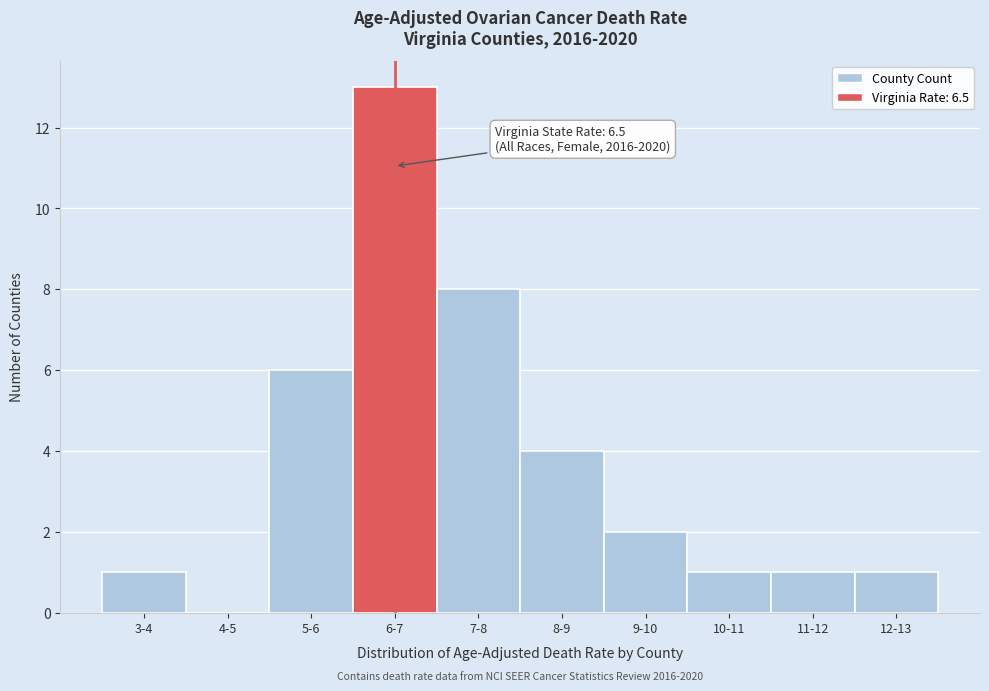

Reading right to left, what are all the values shown in this chart?

12-13=1	11-12=1	10-11=1	9-10=2	8-9=4	7-8=8	6-7=13	5-6=6	4-5=0	3-4=1